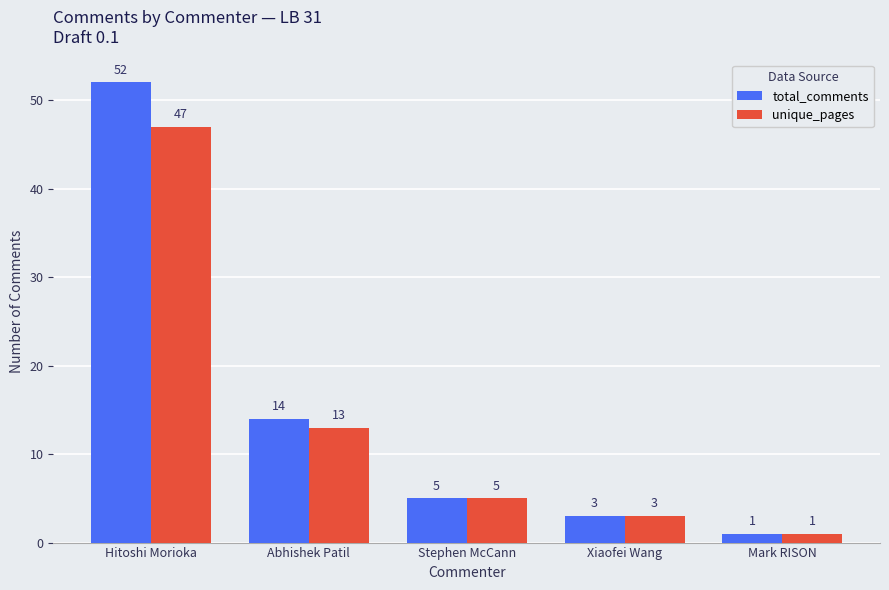

How many categories are shown in the chart?

5